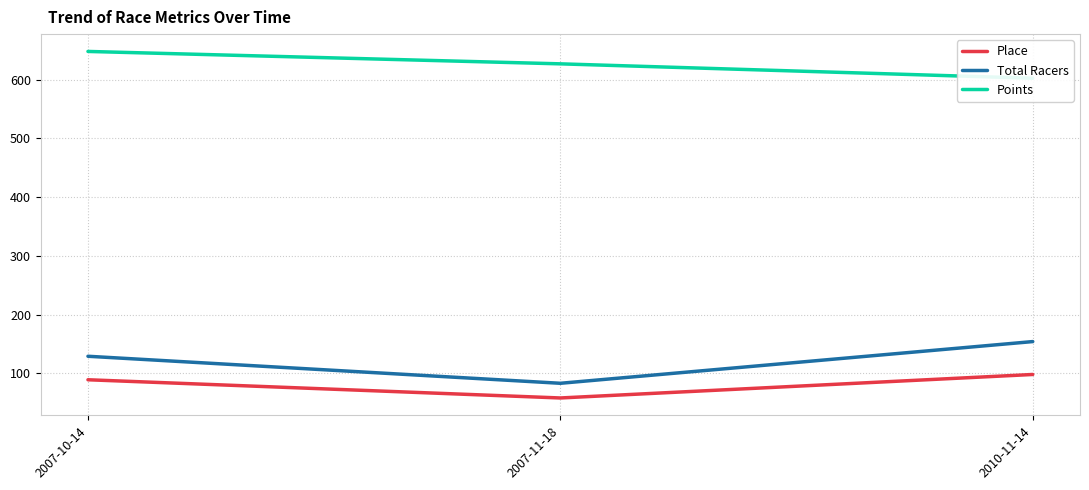

At 2007-11-18, list the series in order from smallest to largest.

Place, Total Racers, Points